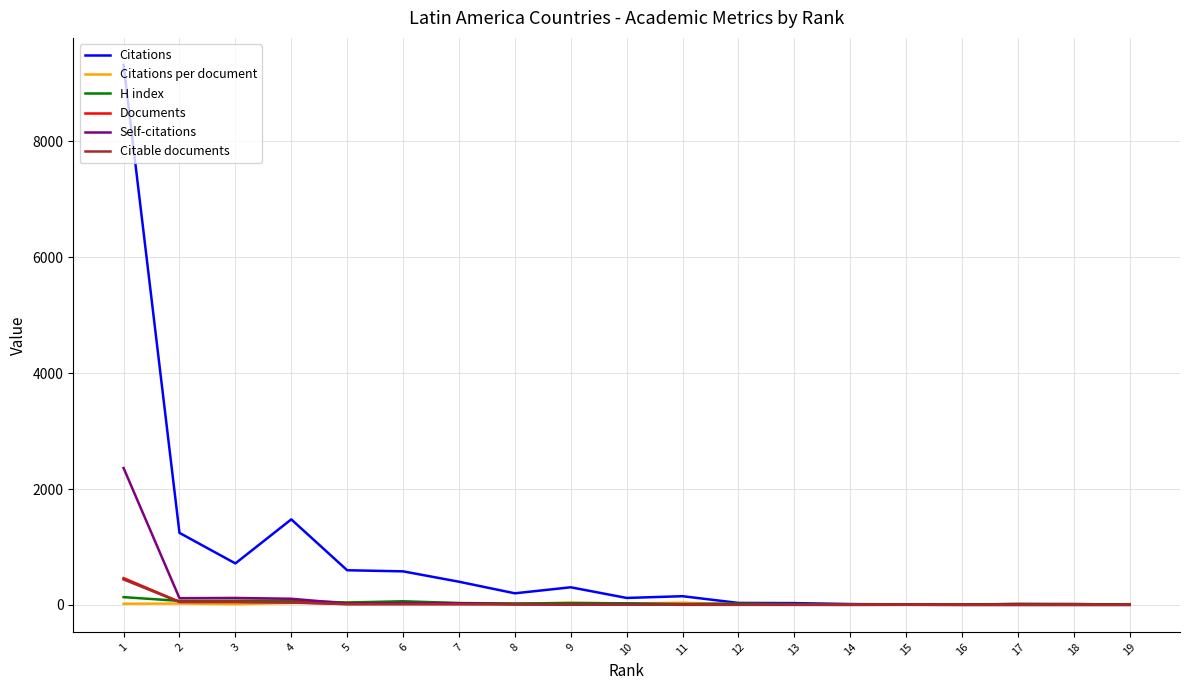

True or false: Self-citations and Citations per document cross at least once.

True